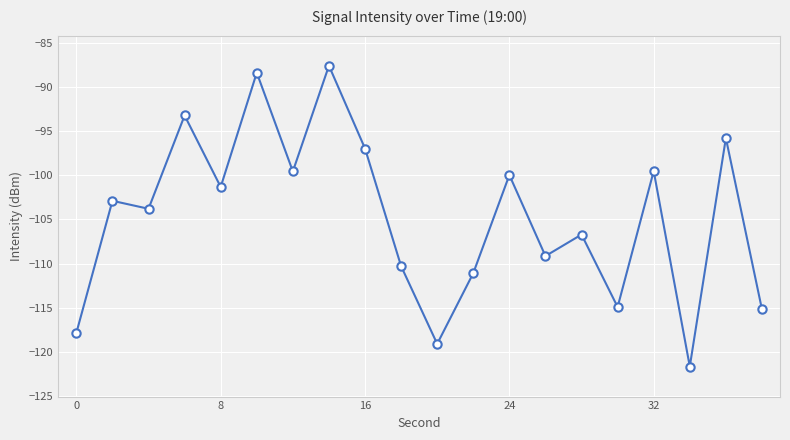

What is the sum of all values?

-2094.9